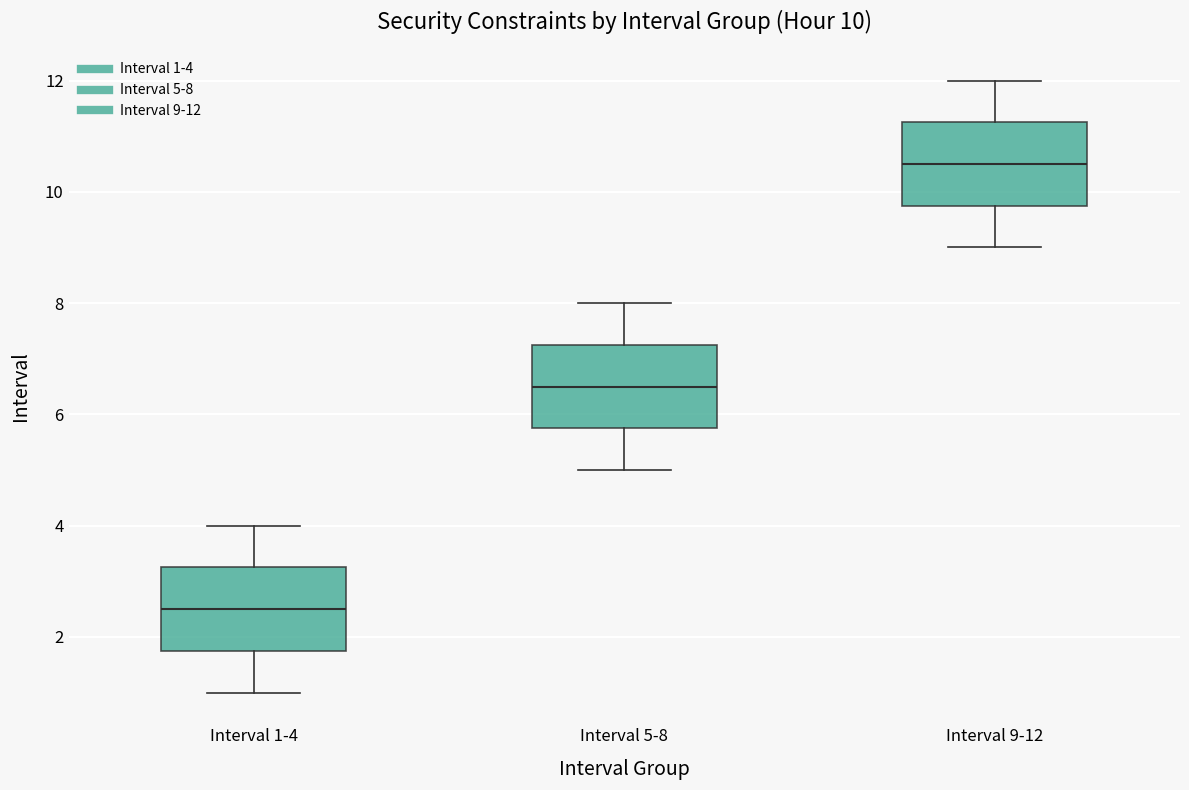

Which box's median line is the highest?

Interval 9-12